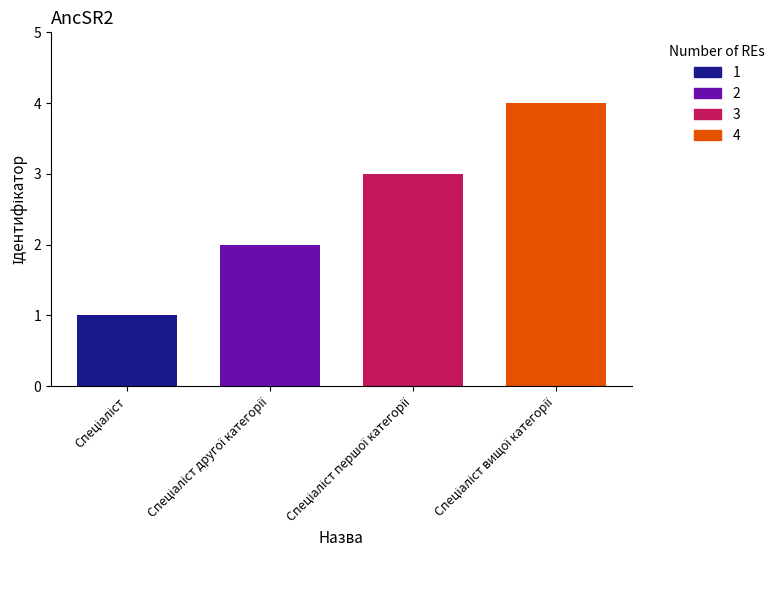

List the series in order of their overall mean, highest first.

4, 3, 2, 1